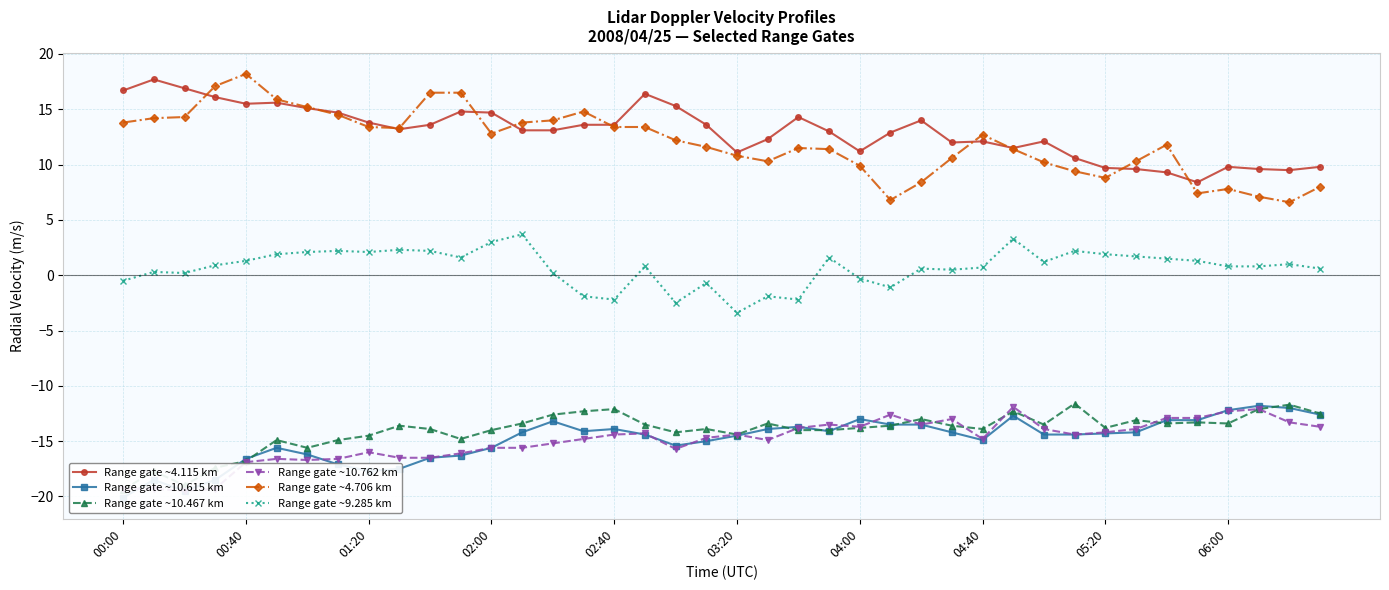

Which series has the widest spread of values?

Range gate ~4.706 km